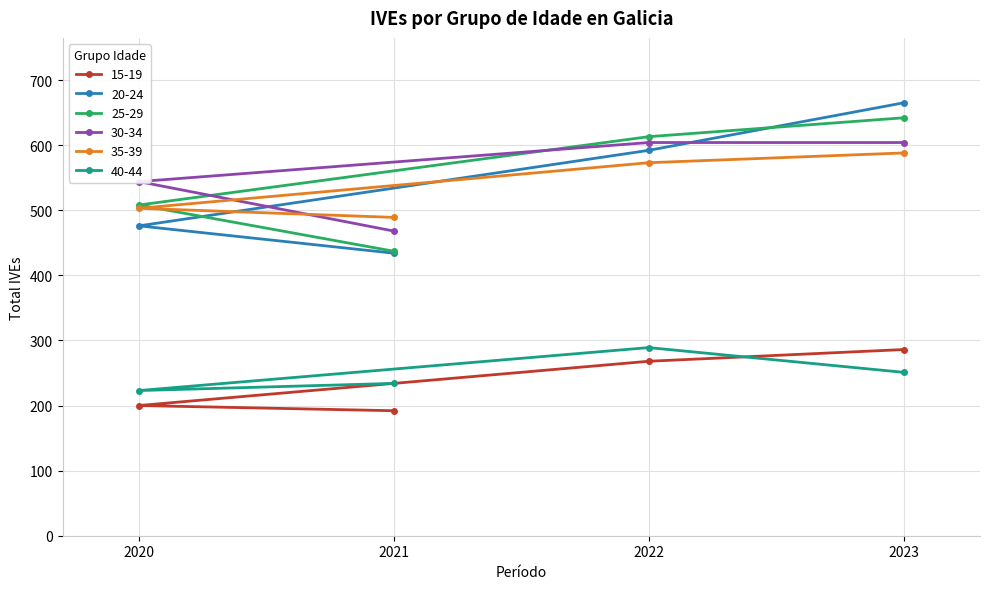

True or false: 30-34 and 40-44 cross at least once.

False